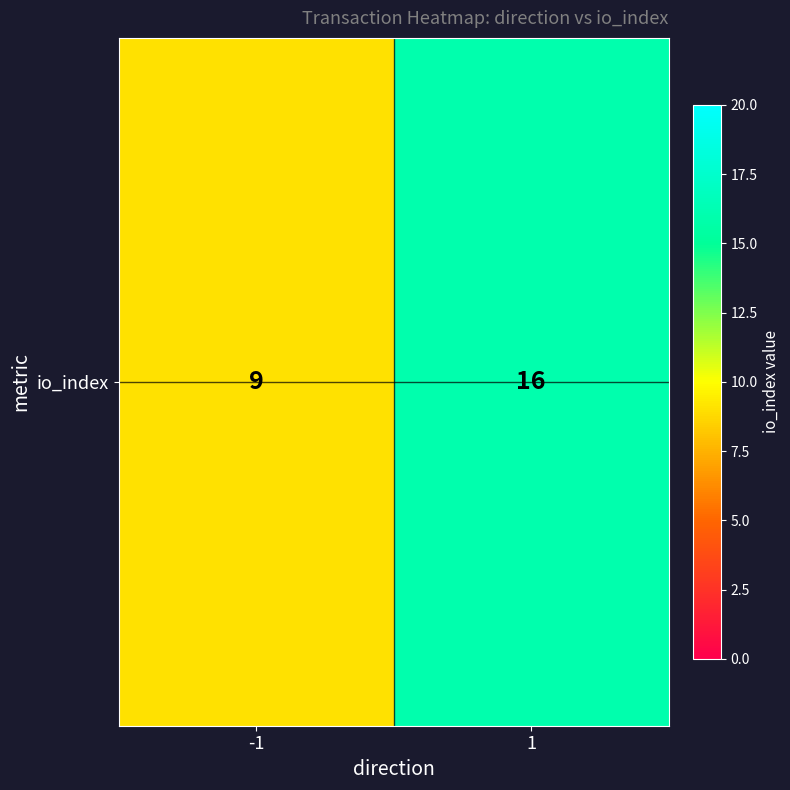

What is the smallest value displayed?

9